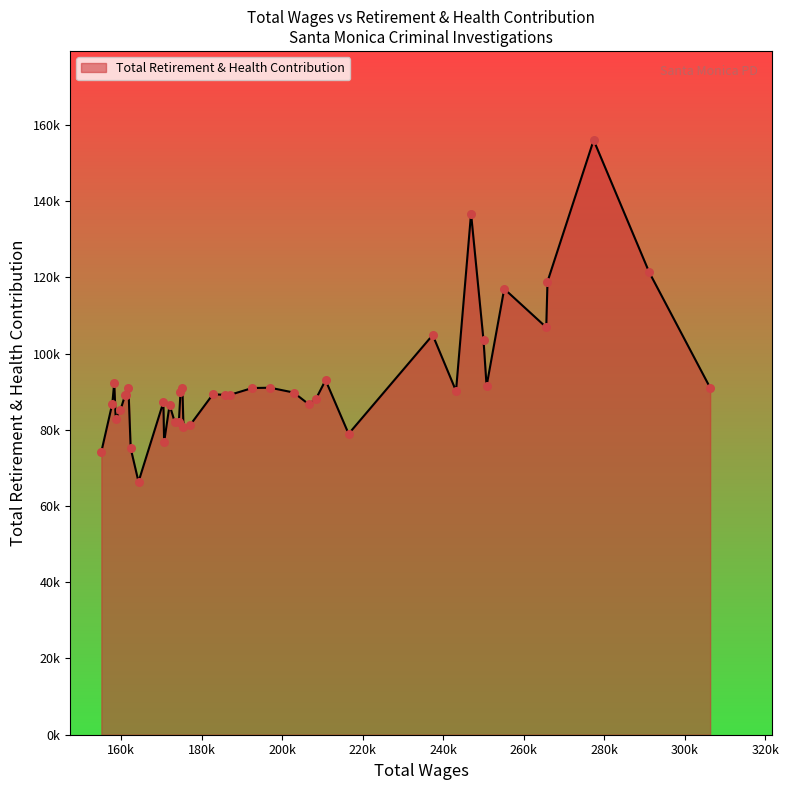

What is the ratio of the value at 182769 to the value at 250751?

1.0